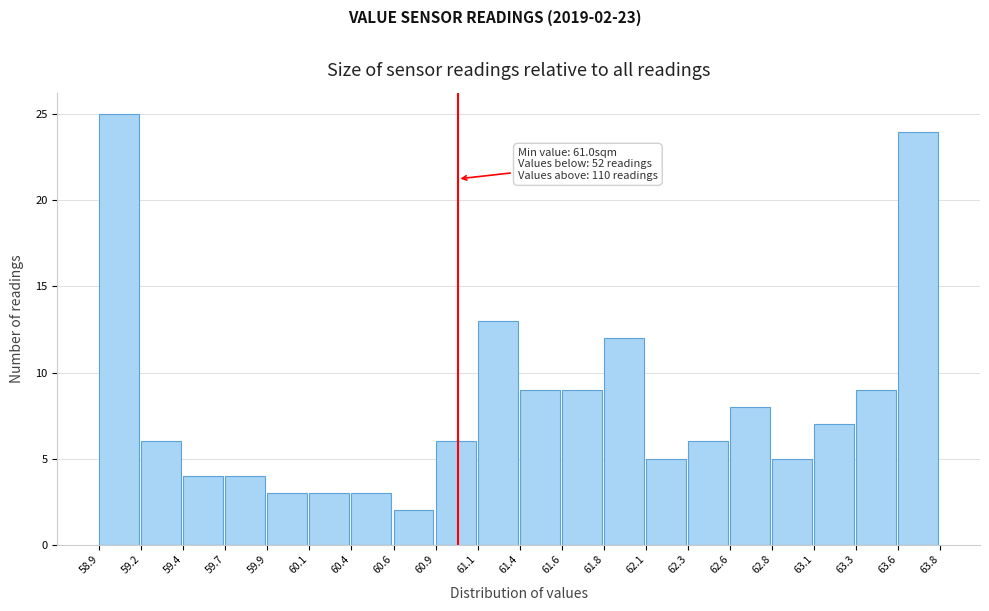

Which range on the x-axis has the tallest bar?

58.9 to 59.2